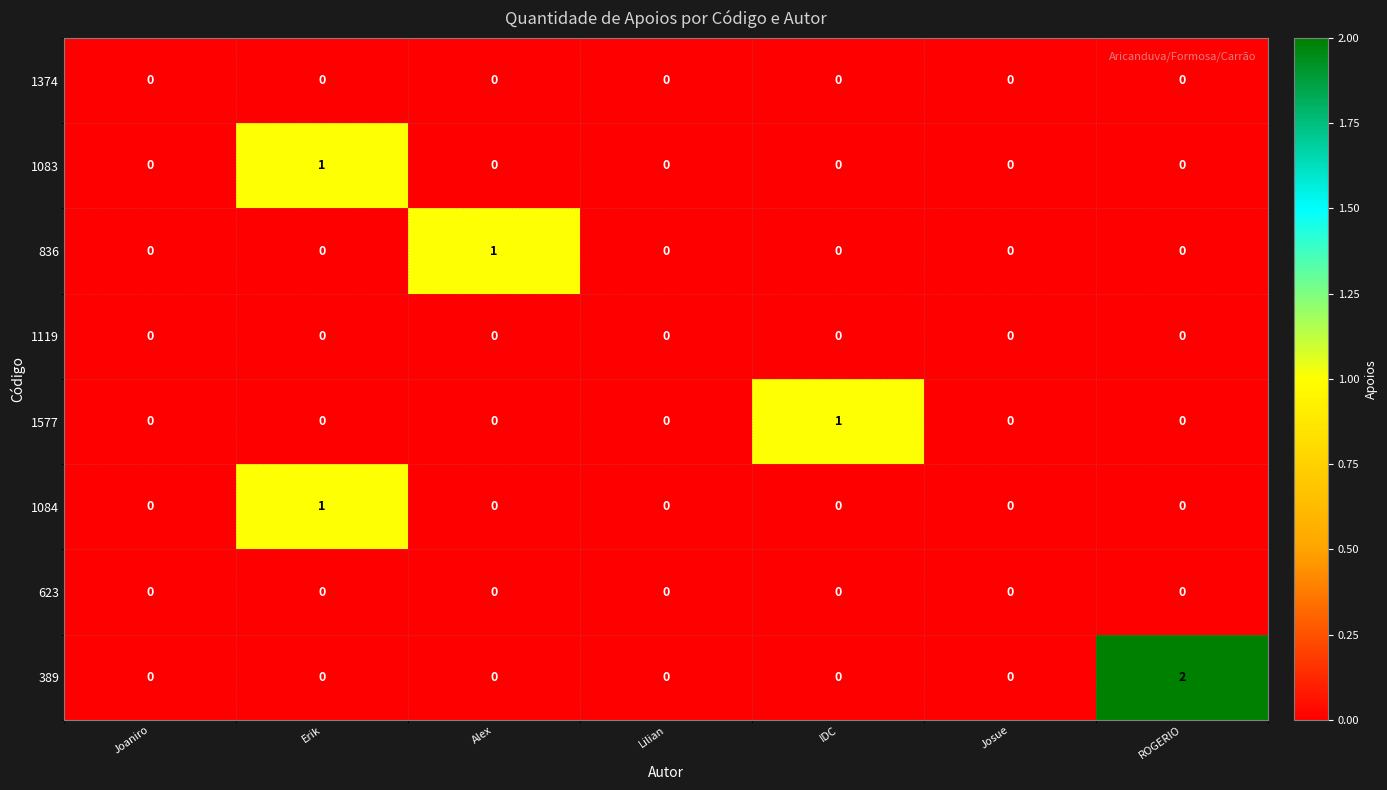

Which series has the largest total across all categories?

389